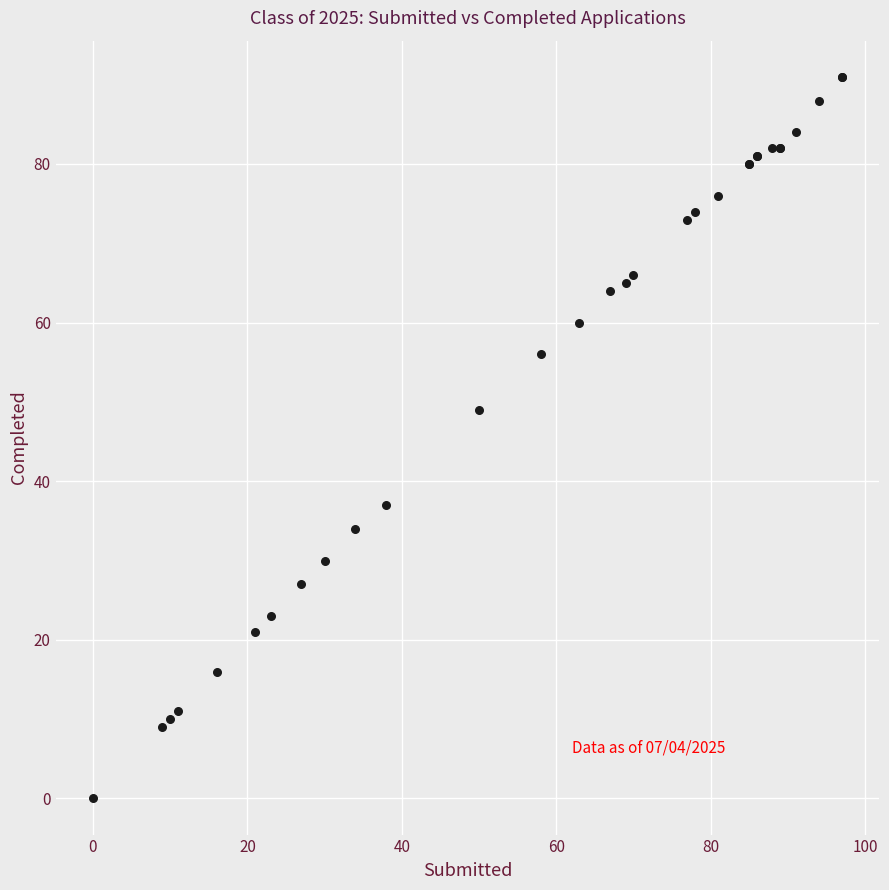

What Y value in the scatter plot is closest to 45?

49